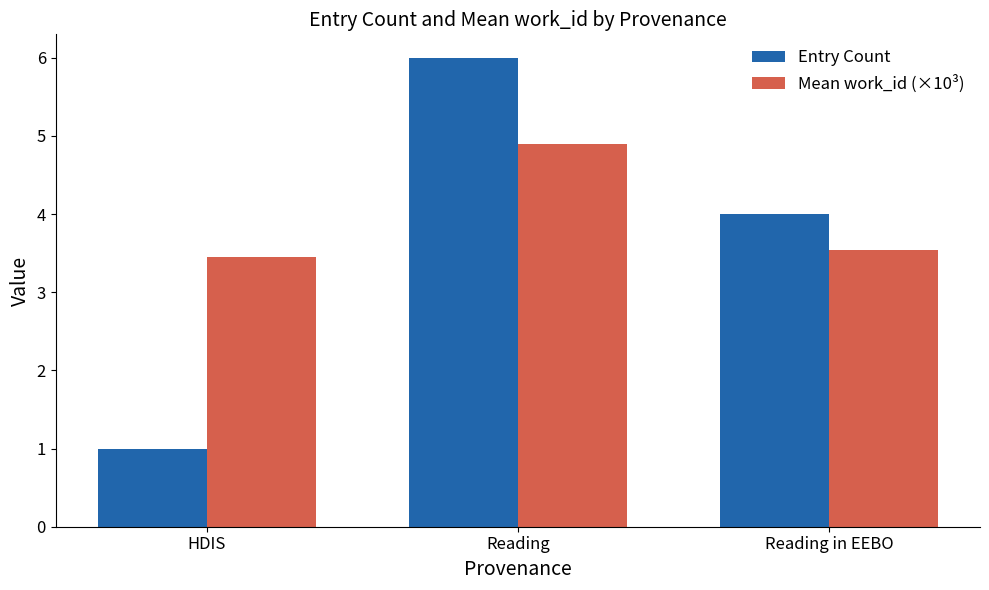

True or false: Entry Count has a value of 1.0 at HDIS.

True